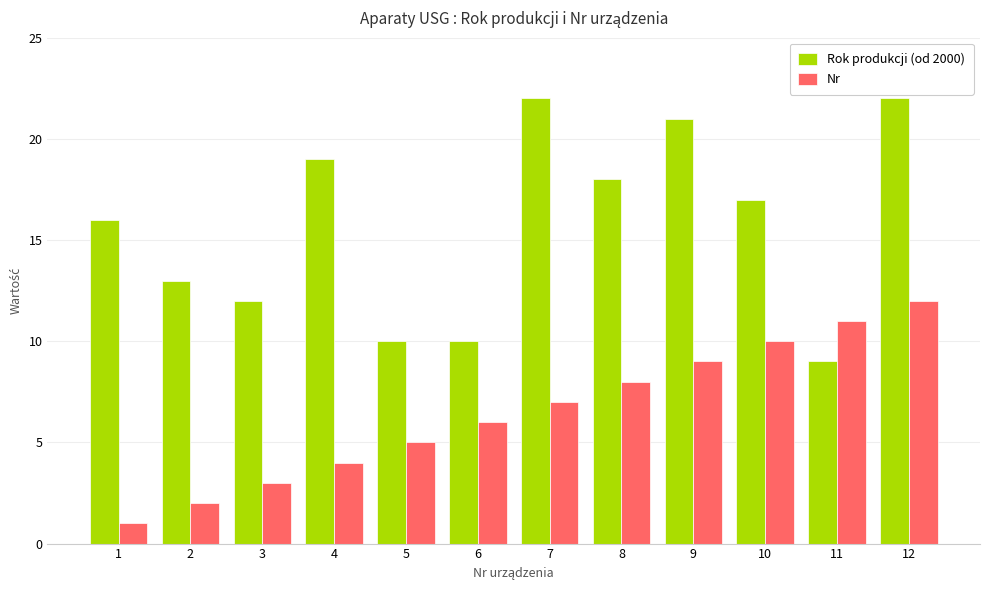

What are all the series names shown in the legend?

Rok produkcji (od 2000), Nr